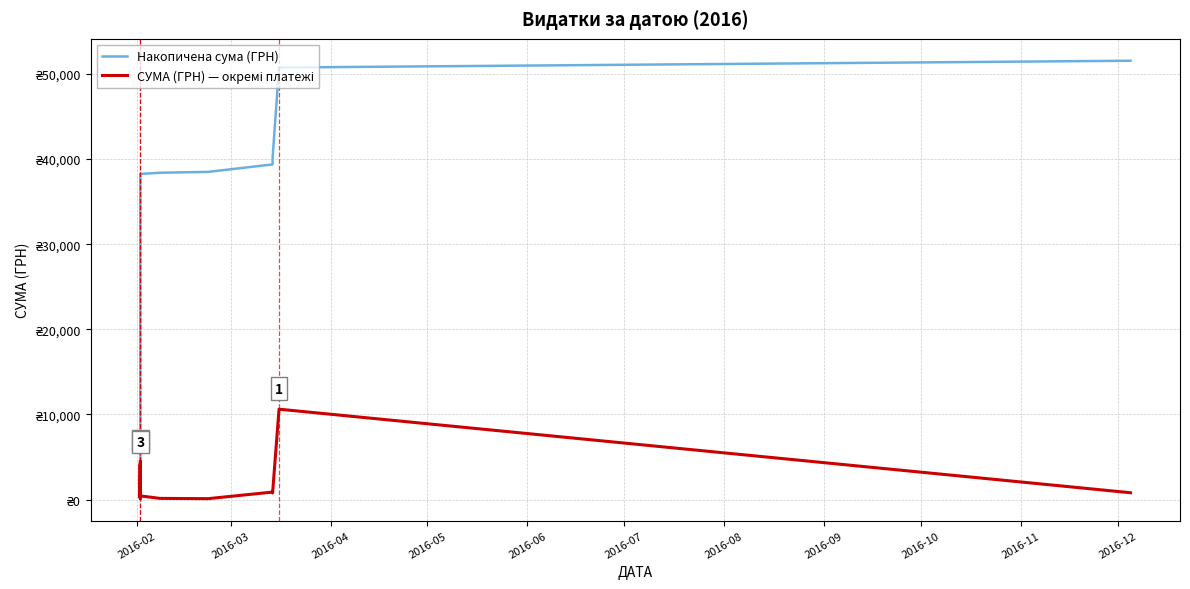

What are all the series names shown in the legend?

Накопичена сума (ГРН), СУМА (ГРН) — окремі платежі